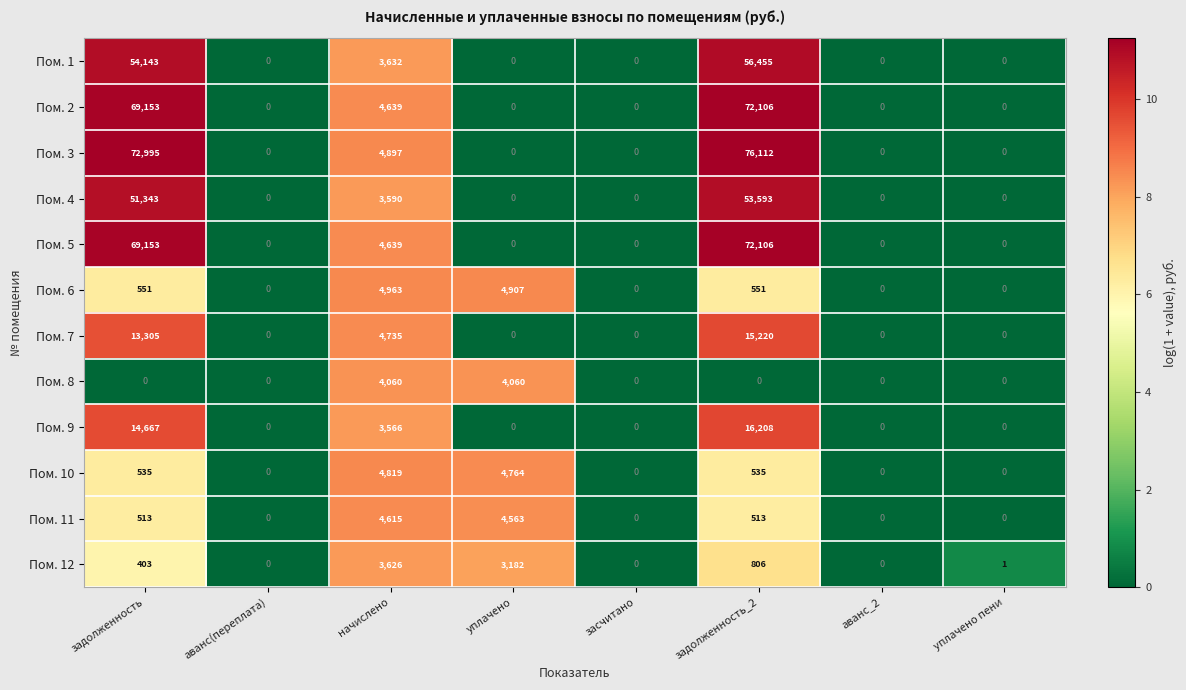

How many series are shown in this chart?

12